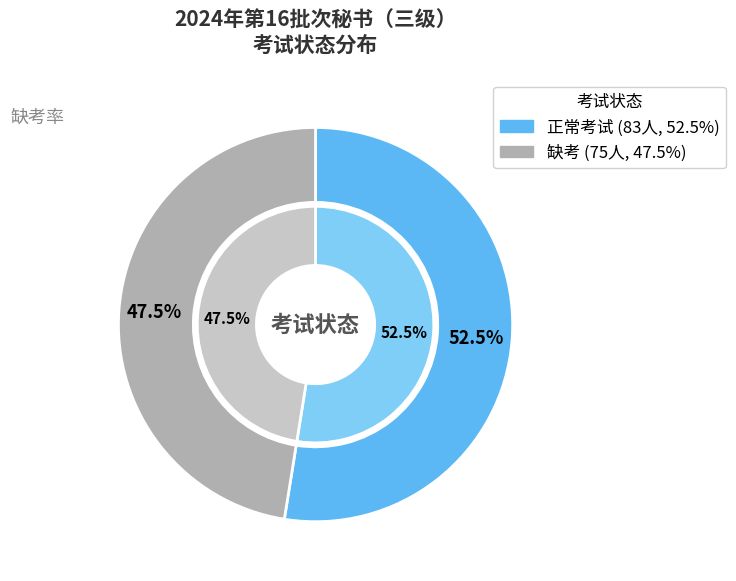

Between 正常考试 and 缺考, which is larger?

正常考试